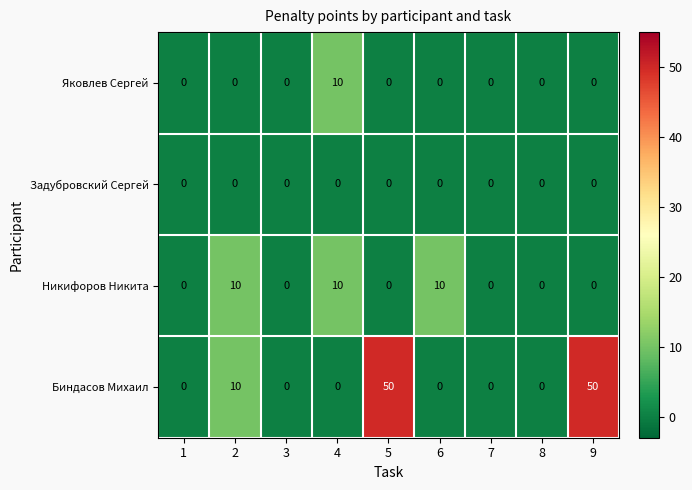

Between 3 and 6, which series saw the biggest shift?

Никифоров Никита